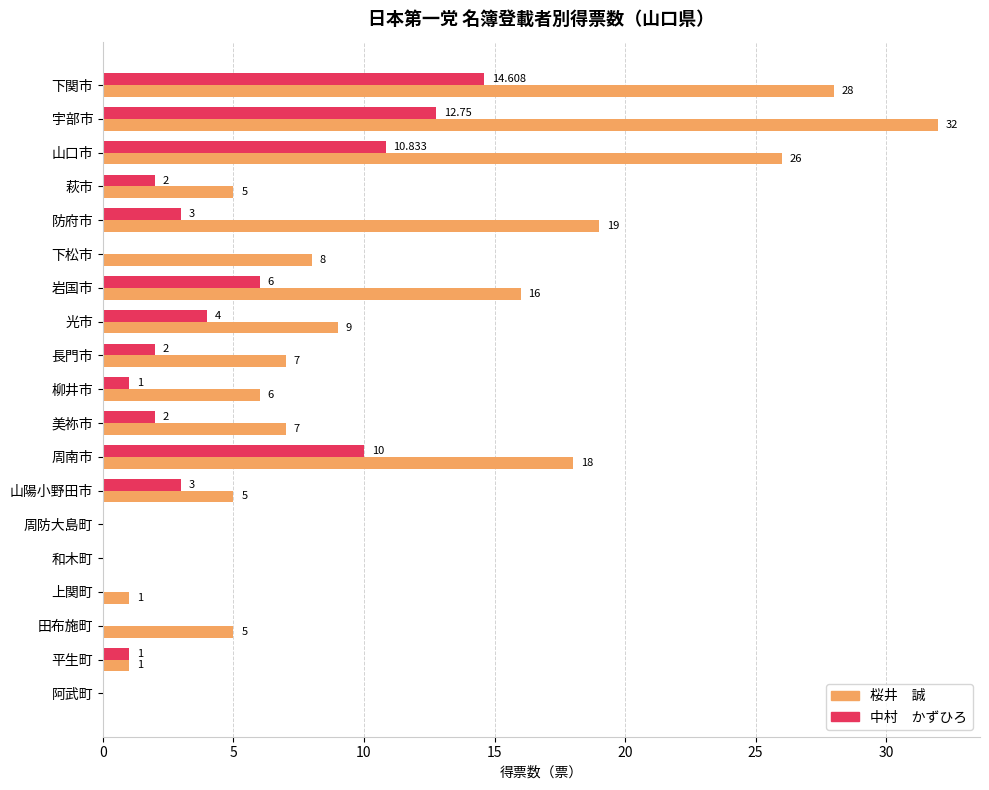

At which category is the sum across all series the highest?

宇部市